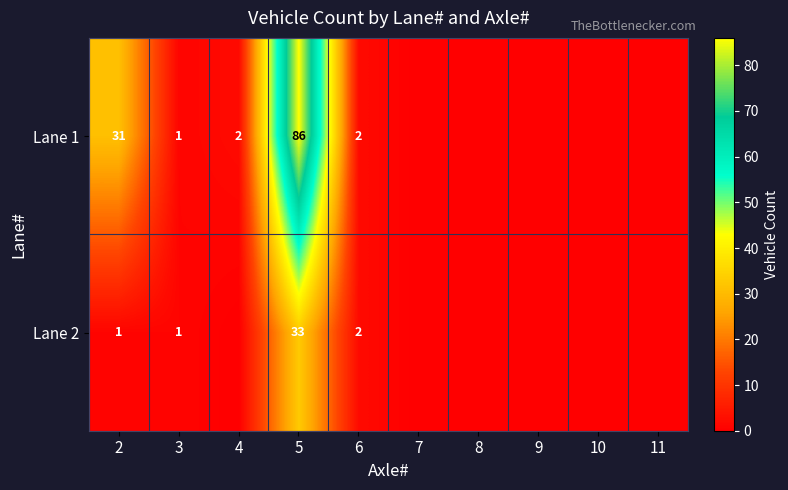

What is the maximum value shown in the chart?

86